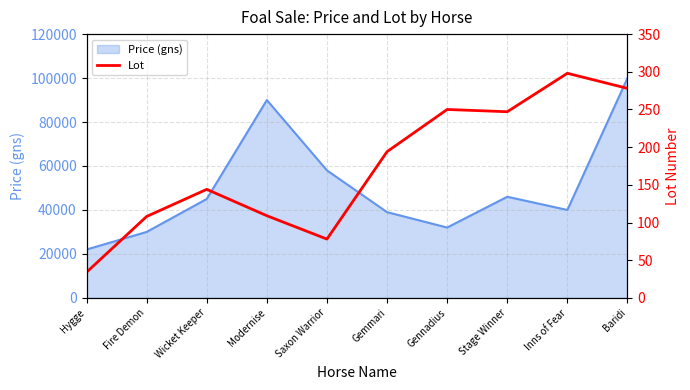

How many data points are less than 194?

5